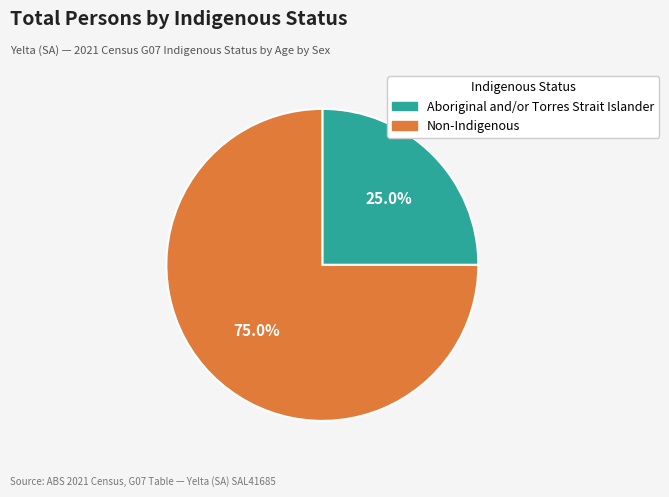

Is the sum of Aboriginal and/or Torres Strait Islander and Non-Indigenous greater than half?

Yes